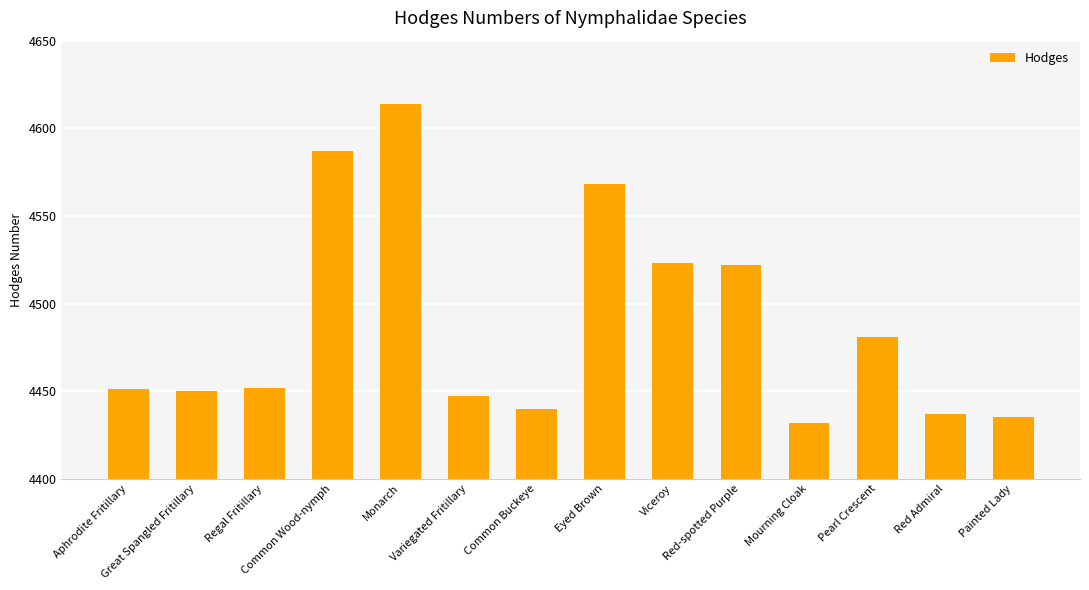

What is the smallest value displayed?

4432.0